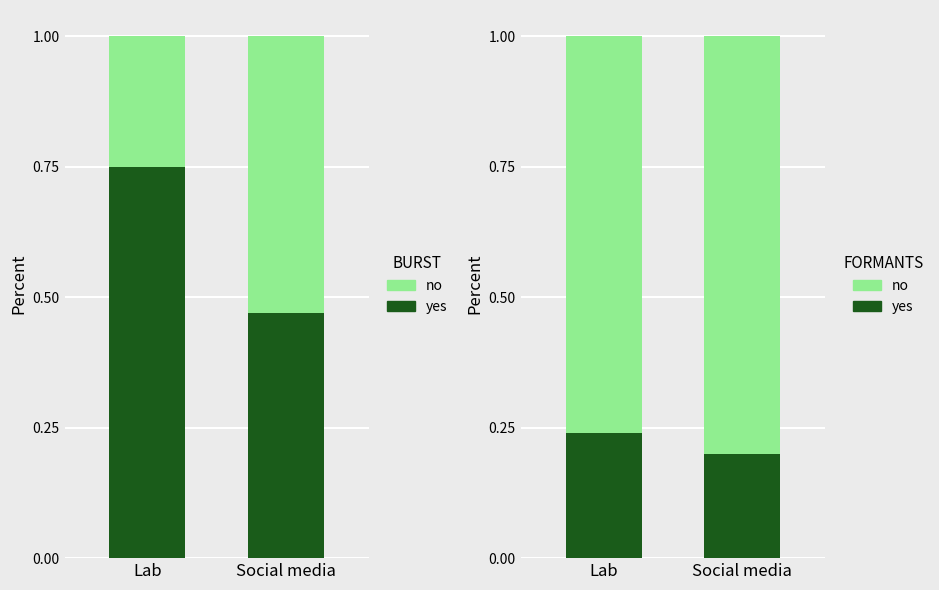

Where is yes nearest to the value 0?

Social media